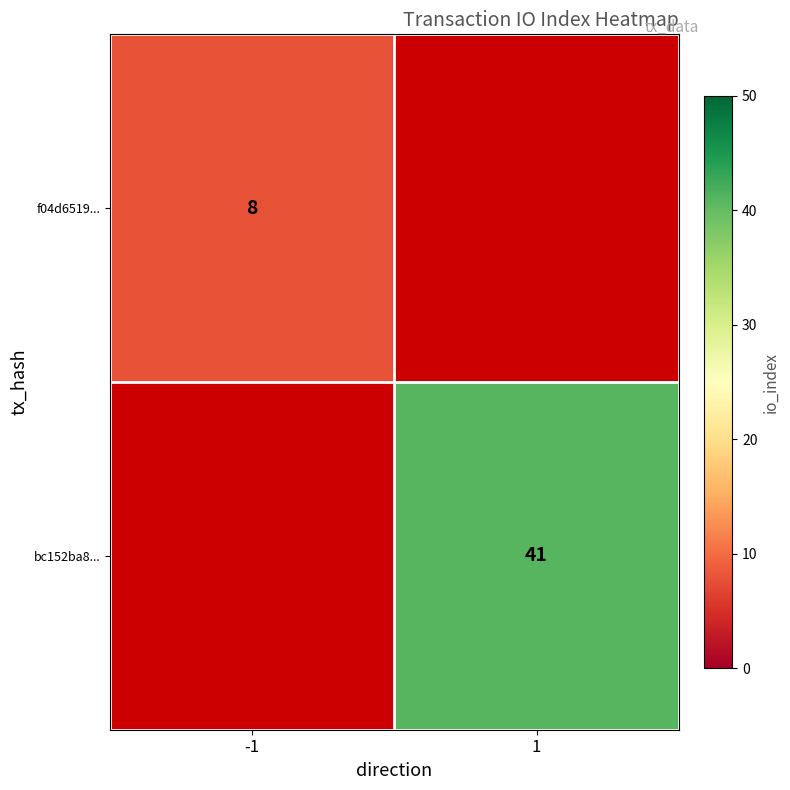

True or false: bc152ba8... has a value of 9 at 1.

False